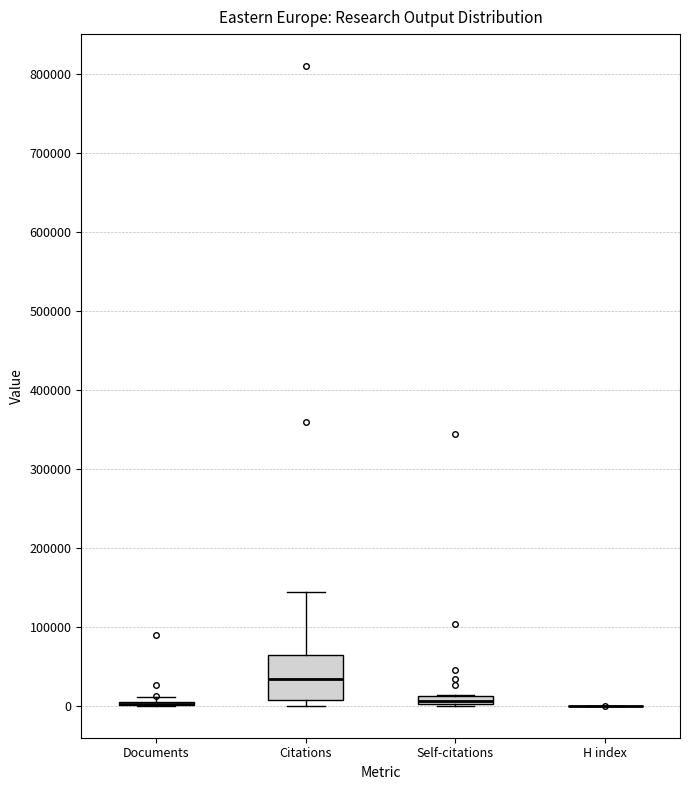

Which box is the tallest, from its lower edge to its upper edge?

Citations